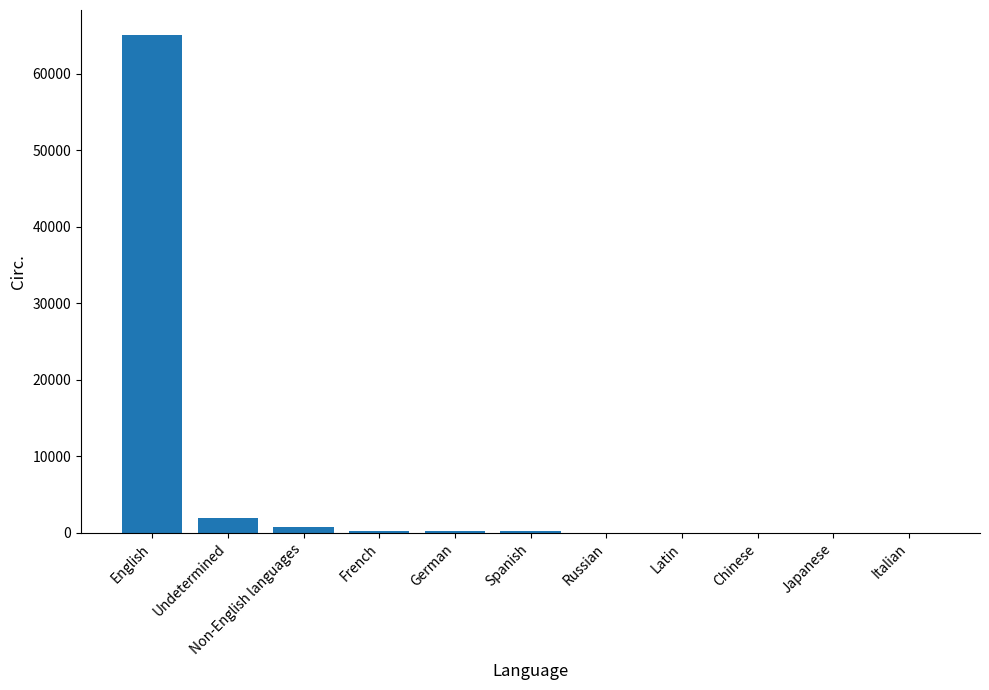

How many series are shown in this chart?

1